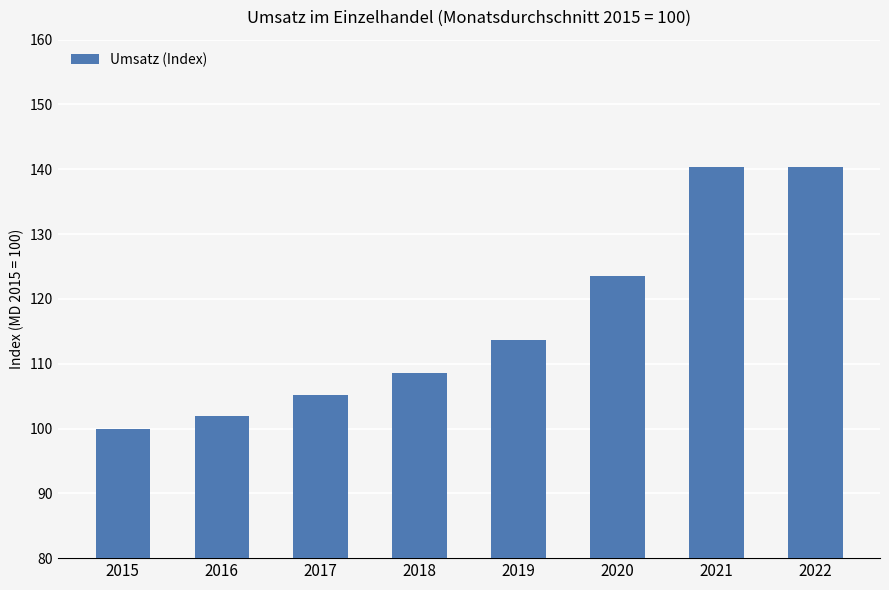

How many values are below 113?

4